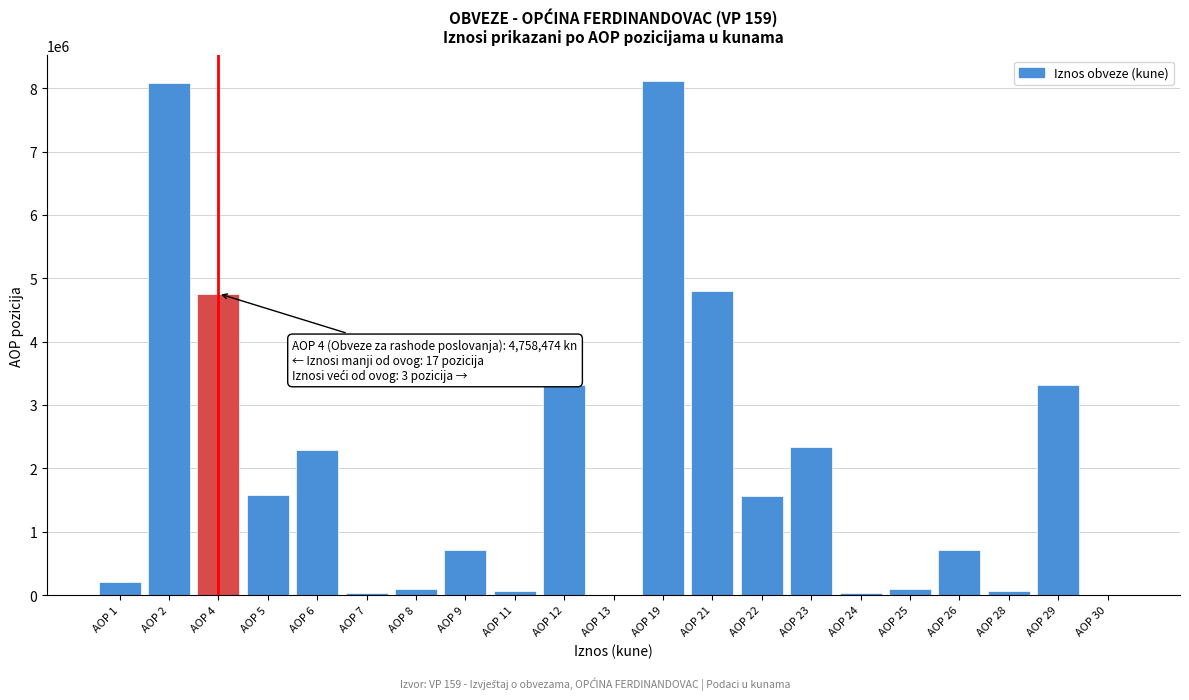

What is the change in value from AOP 1 to AOP 30?

-199770